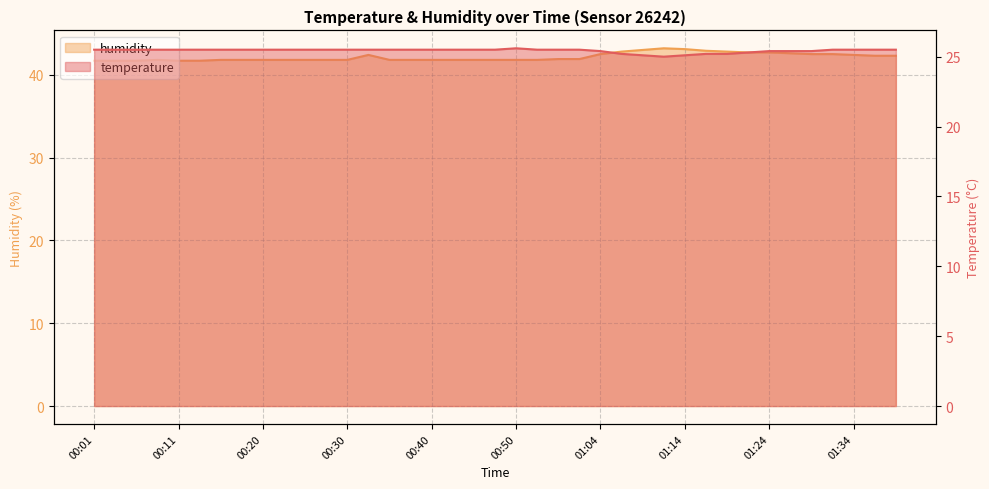

Where is the first local maximum for temperature?

00:50